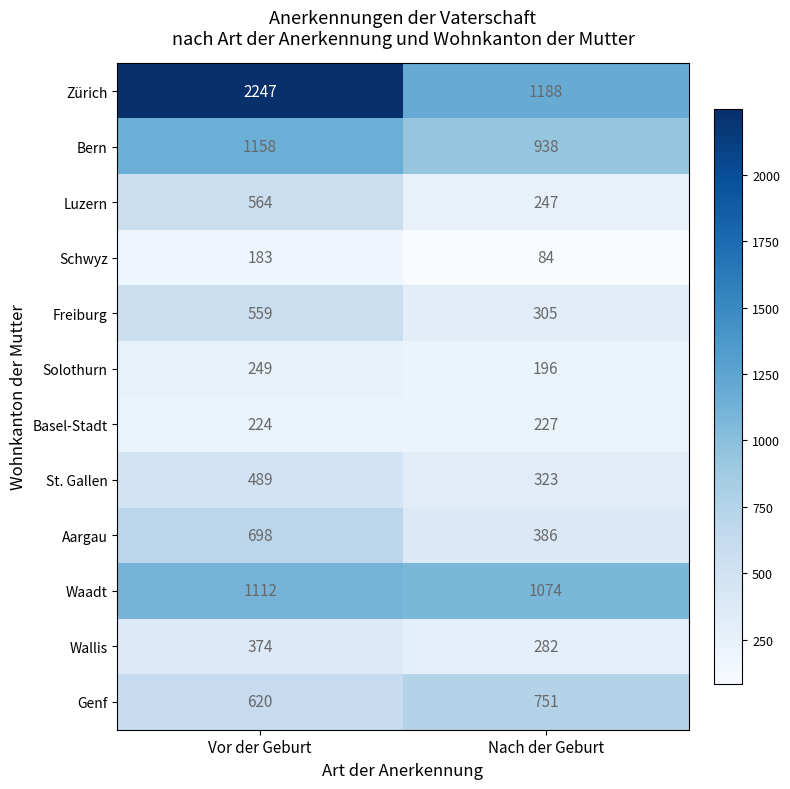

At which label is Schwyz closest to 133?

Nach der Geburt